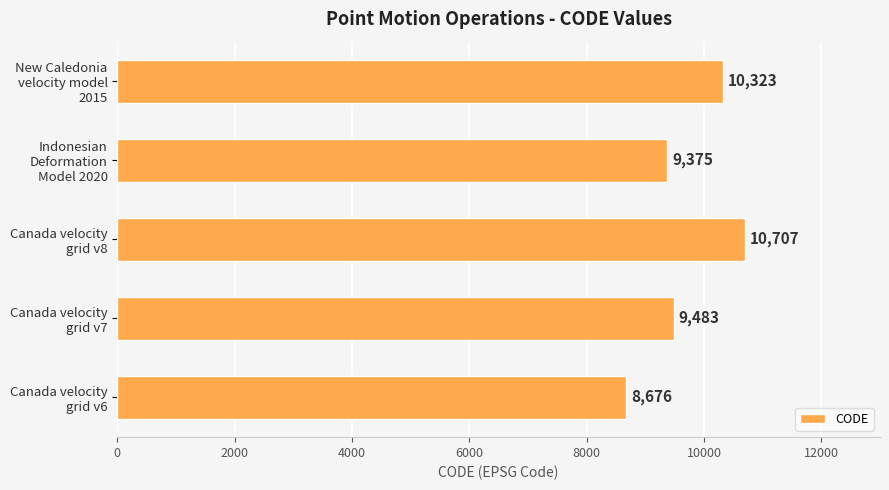

How many series are shown in this chart?

1